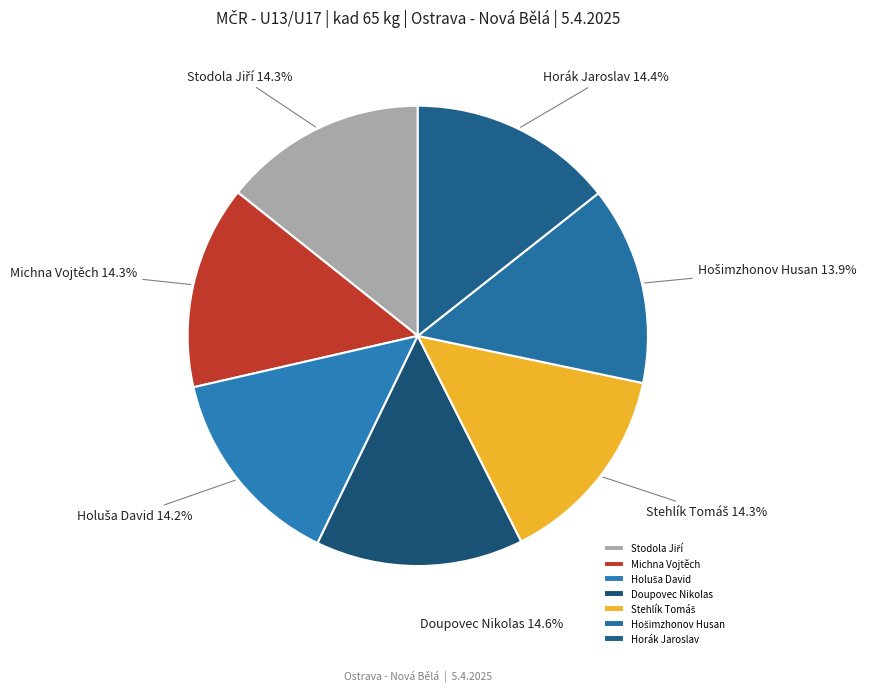

Is there a majority slice in this chart?

No